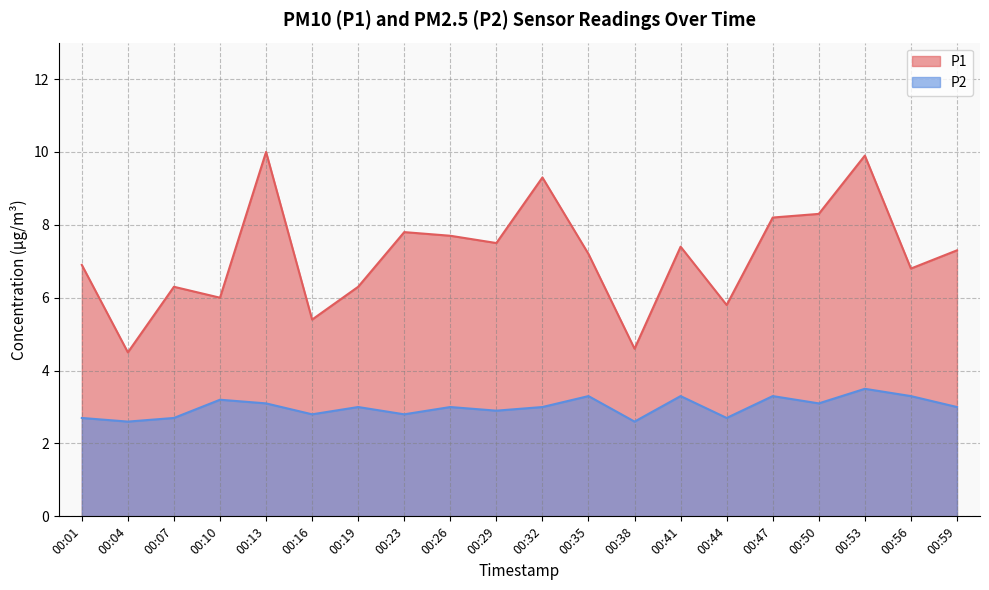

Count the P2 values in the range 2 to 3.

12